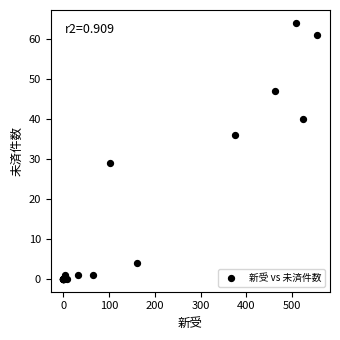

What Y value in the scatter plot is closest to 32?

29